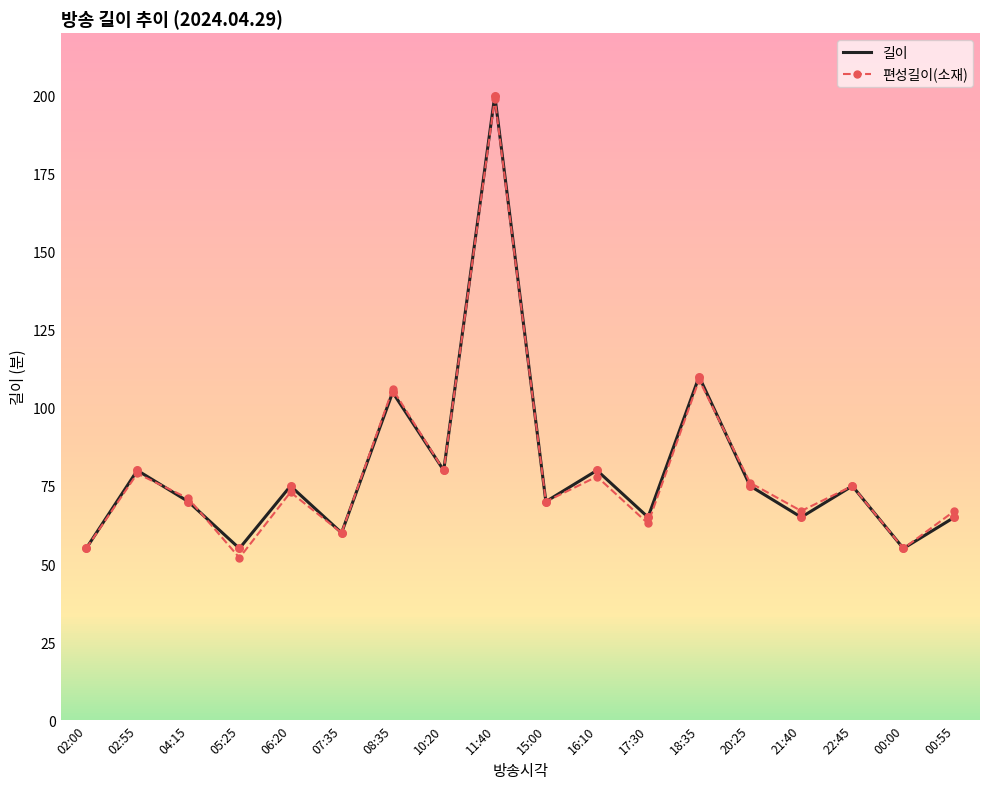

Between 02:00 and 11:40, which series saw the biggest shift?

길이